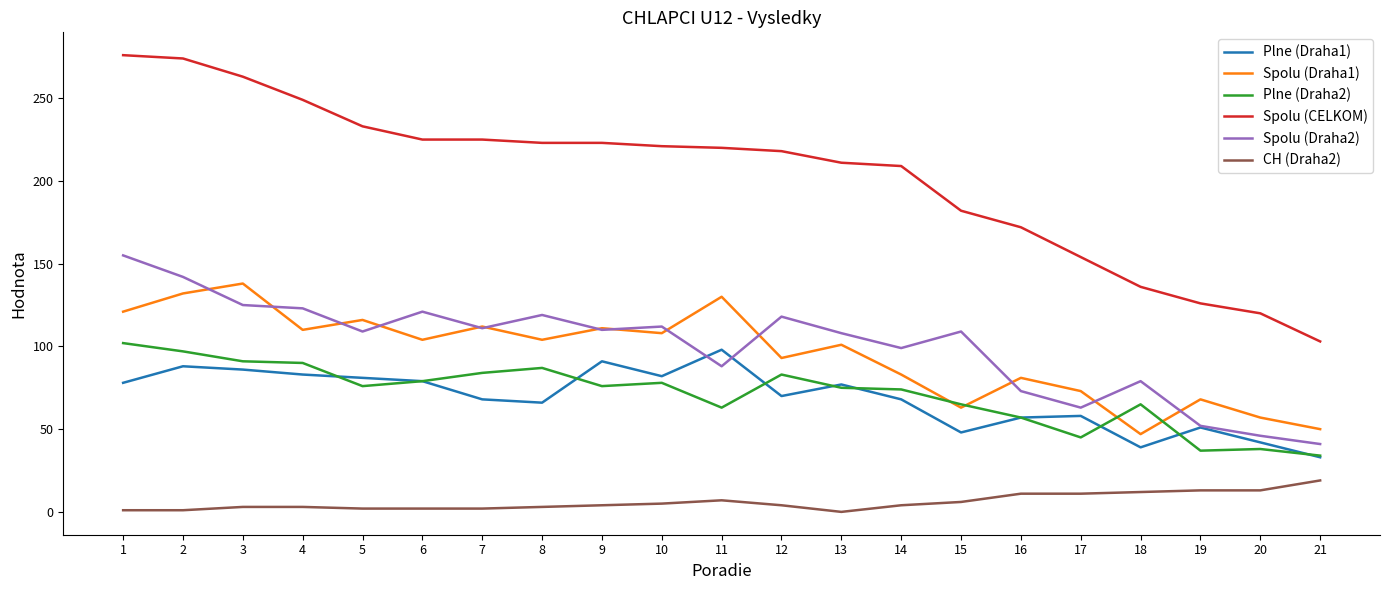

What is the maximum value shown in the chart?

276